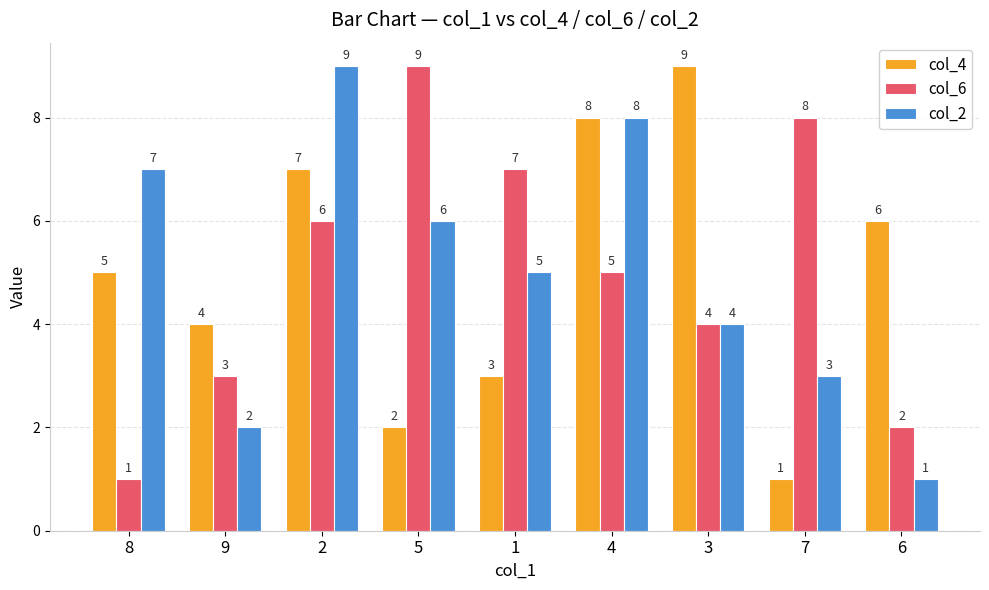

List the labels in order of col_4 value, largest first.

3, 4, 2, 6, 8, 9, 1, 5, 7